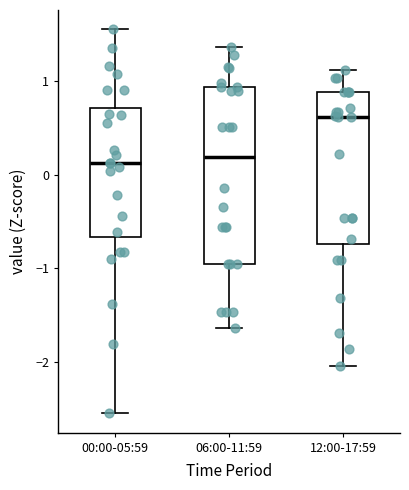

Where does the median line of the box for 12:00-17:59 sit on the y-axis? The values are not printed on the chart, so give them approximately, as read against the axis.

0.6